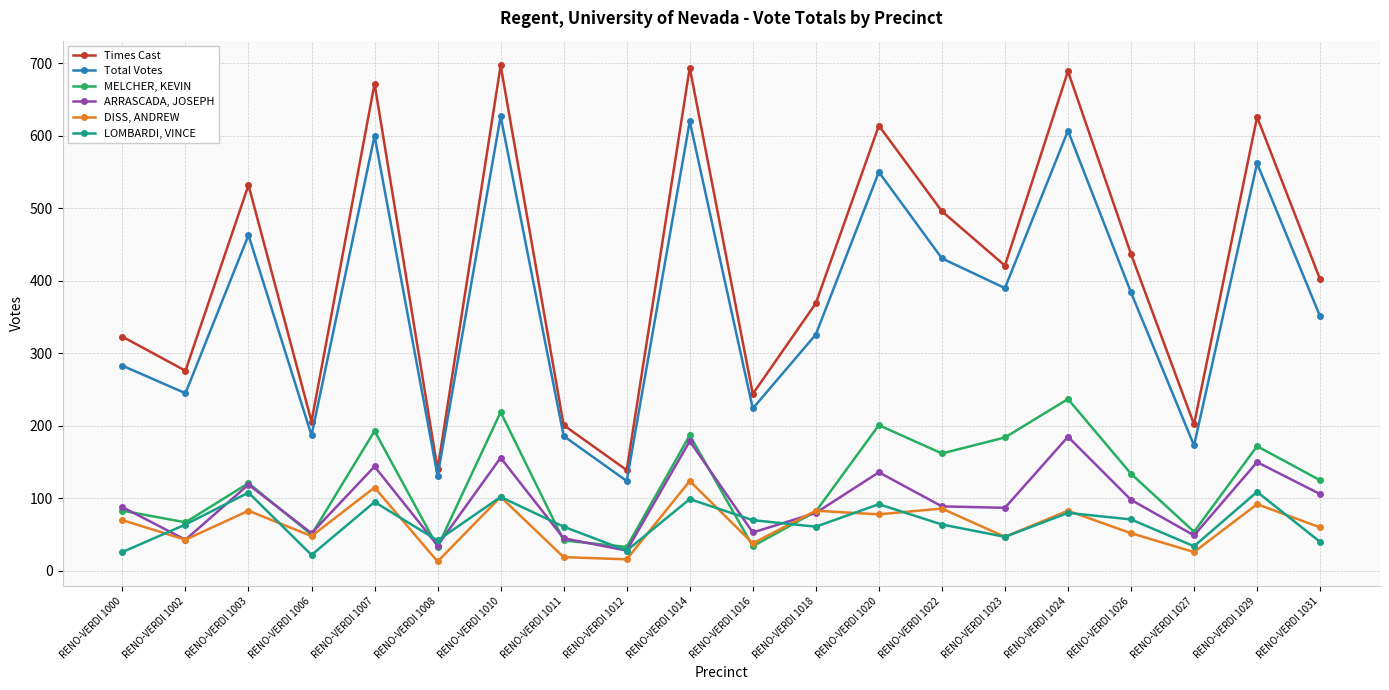

What is the value of the ARRASCADA, JOSEPH point at the 6th from the left?

35